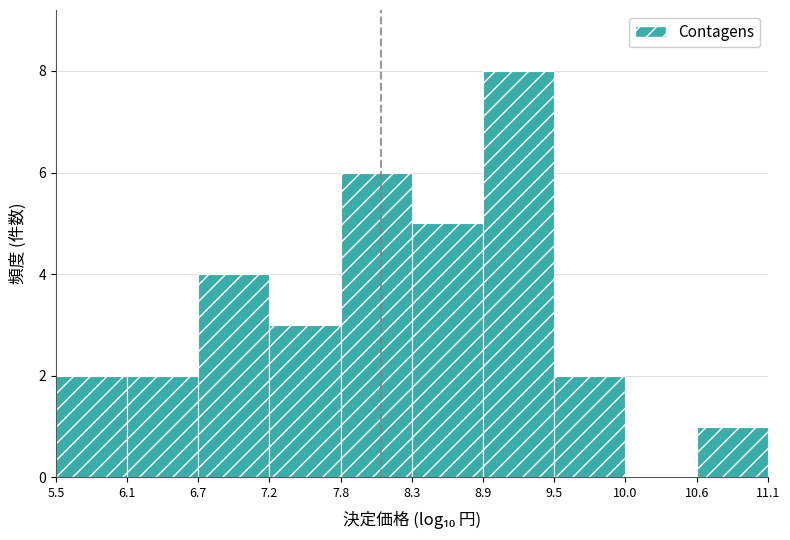

Reading left to right, transcribe this chart: for each bar, give the range it covers on the x-axis and its height. The values are not printed on the chart, so give them approximately, as read against the axis.

5.5 to 6.1: 2
6.1 to 6.7: 2
6.7 to 7.2: 4
7.2 to 7.8: 3
7.8 to 8.3: 6
8.3 to 8.9: 5
8.9 to 9.5: 8
9.5 to 10.0: 2
10.0 to 10.6: 0
10.6 to 11.1: 1